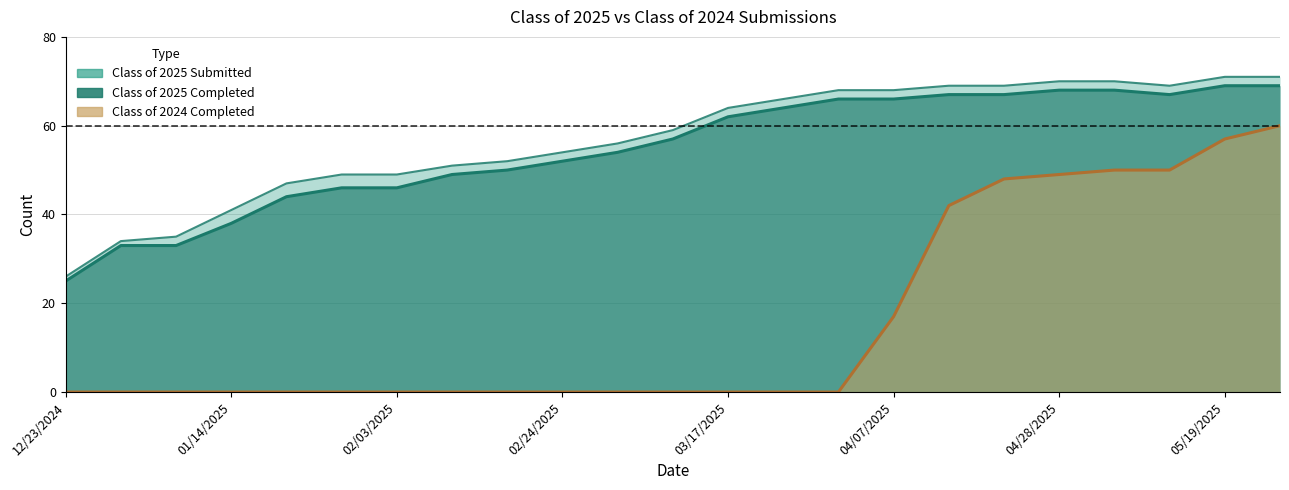

What are all the series names shown in the legend?

Class of 2025 Submitted, Class of 2025 Completed, Class of 2024 Completed